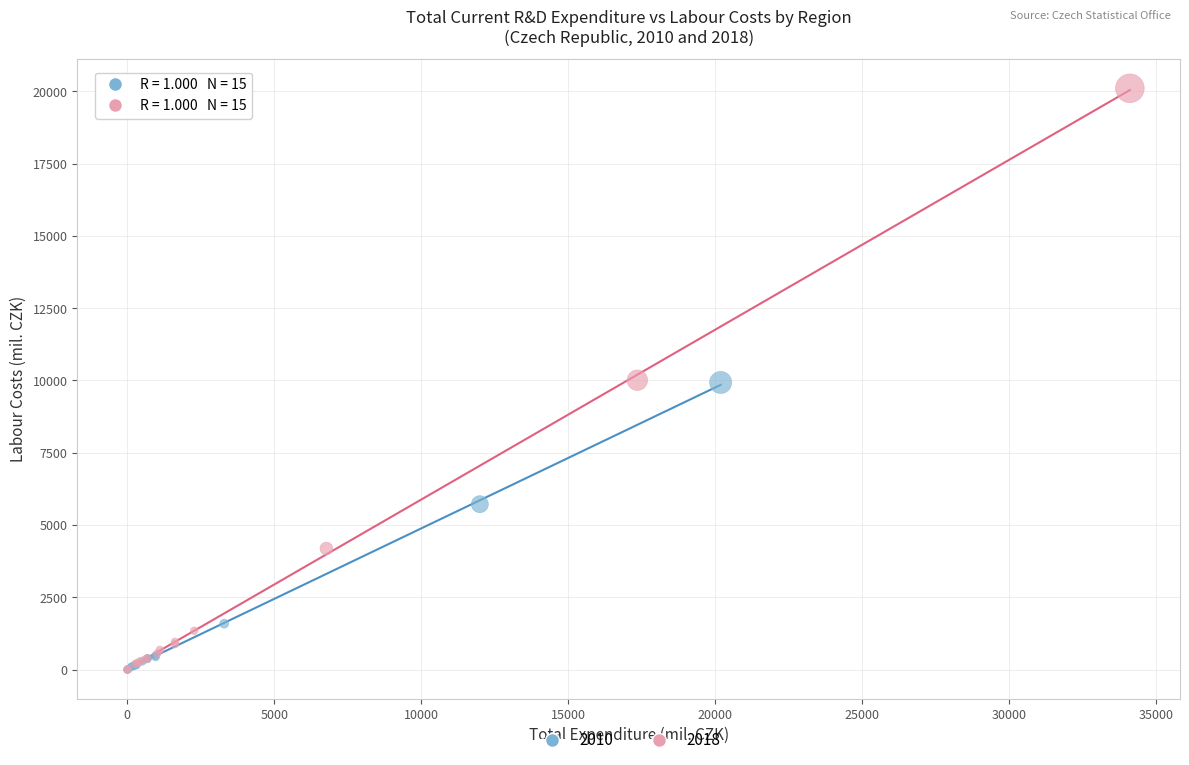

Which series has the largest Y range (max minus min)?

2018